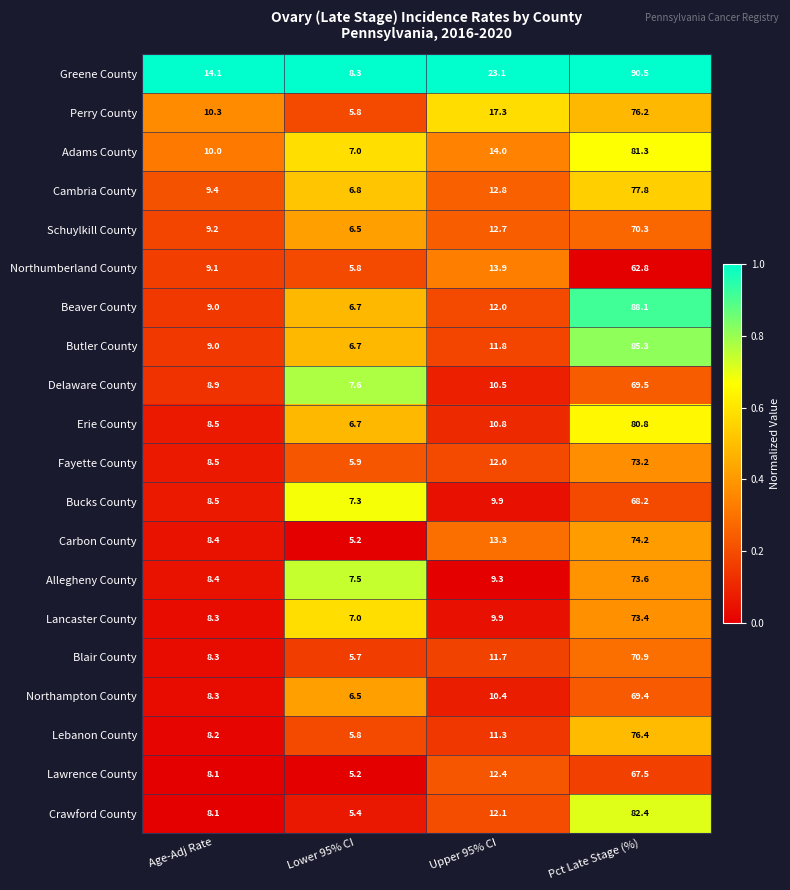

What is the spread (max minus min) of values at Upper 95% CI?

13.8